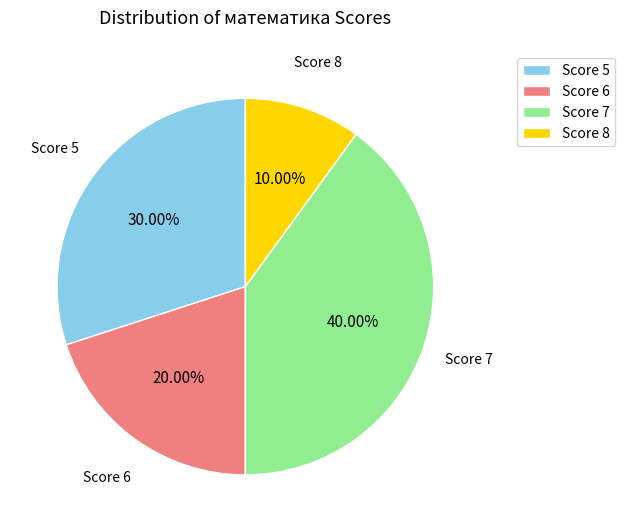

Is the sum of Score 8 and Score 6 greater than half?

No